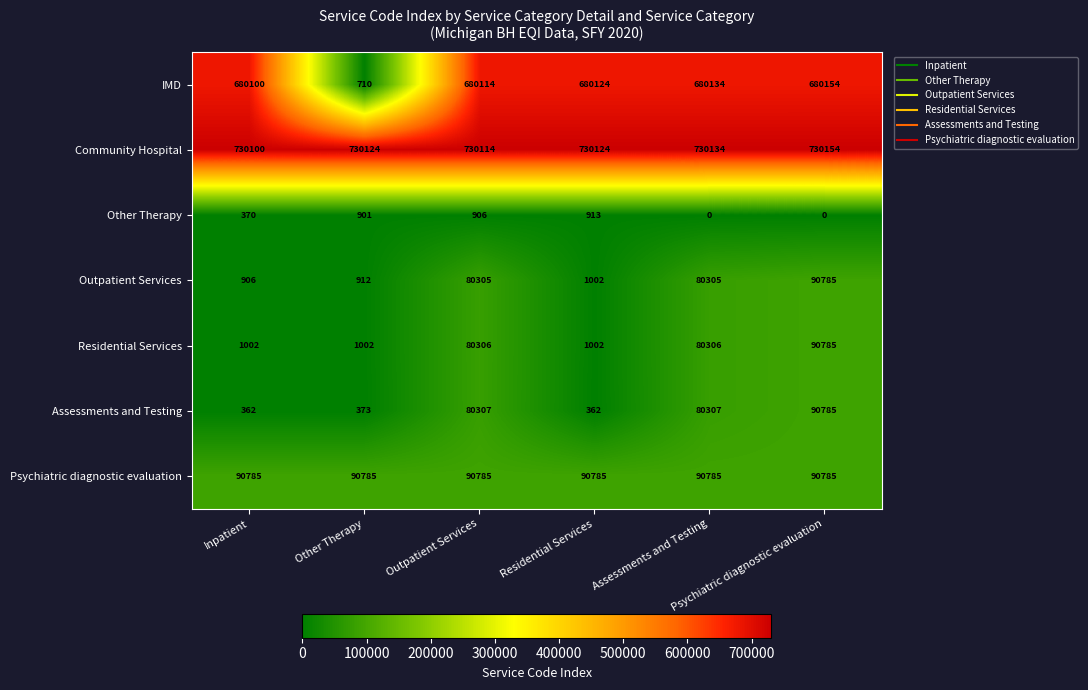

Which series has the largest total across all categories?

Community Hospital